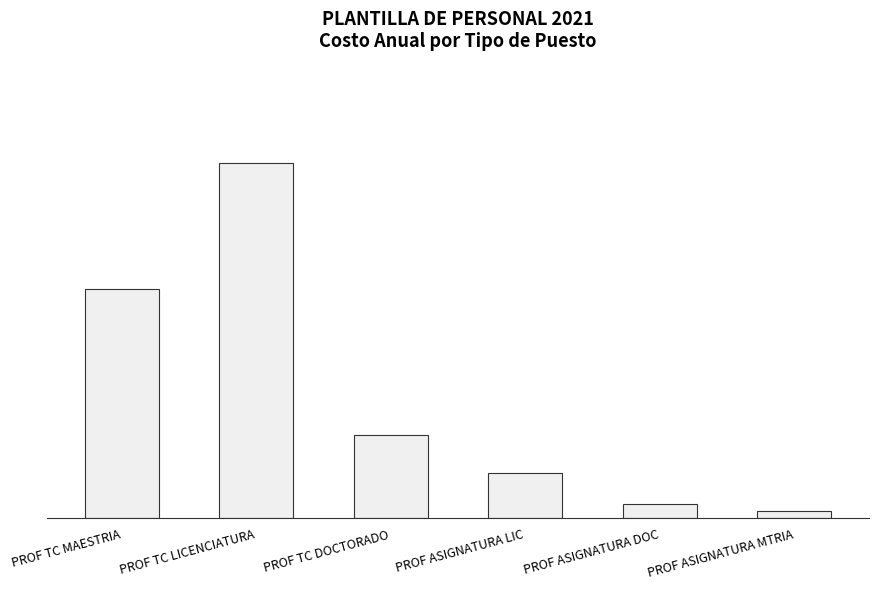

What is the change in value from PROF TC MAESTRIA to PROF TC LICENCIATURA?

+1.0